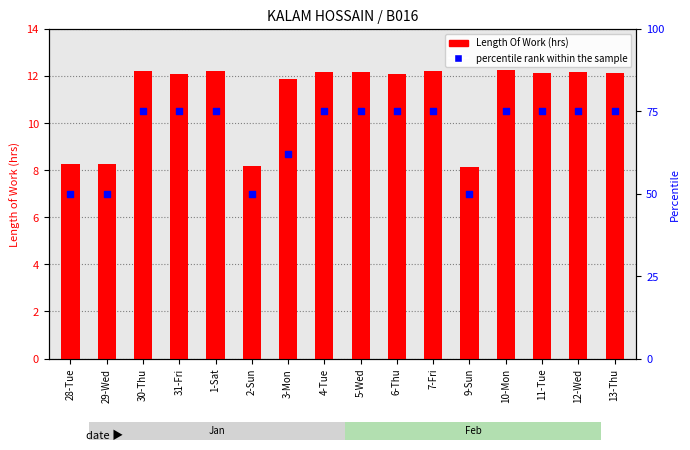

Which series contains the highest Y value?

percentile rank within the sample